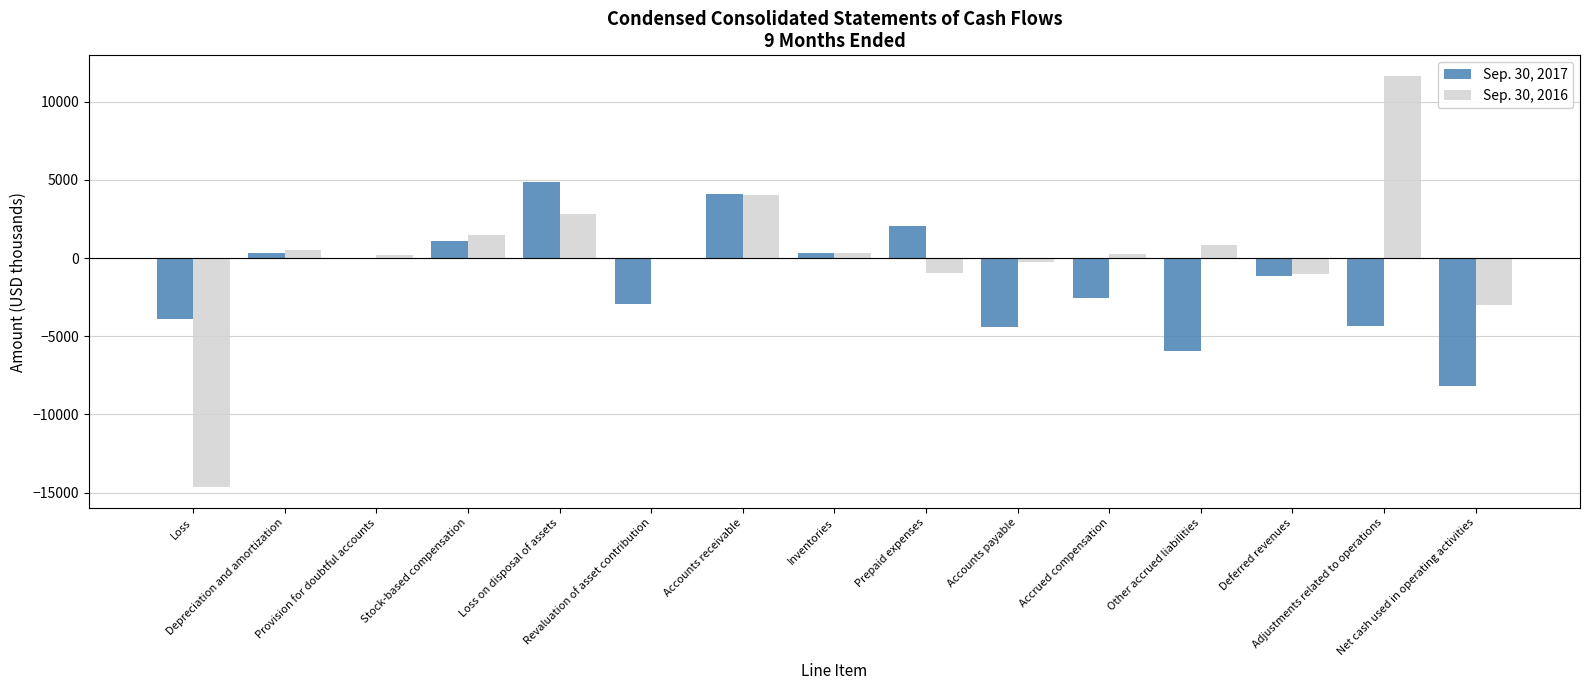

What is the maximum value shown in the chart?

11644